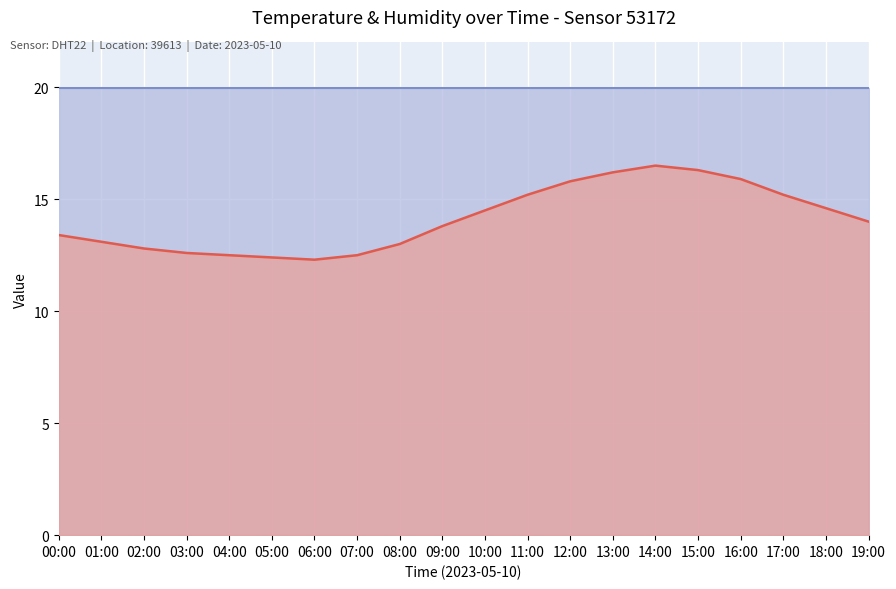

Where is humidity nearest to the value 19?

00:00